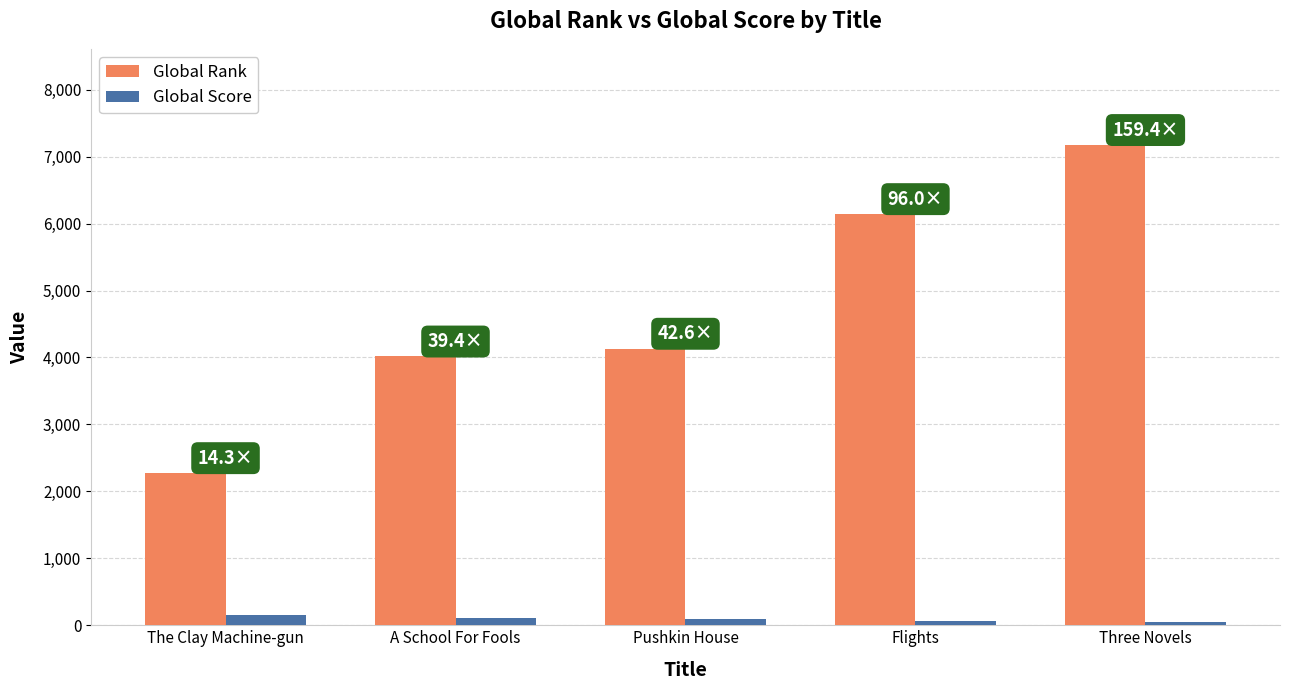

What value does the Global Rank series have at The Clay Machine-gun, to the nearest 50?

2250